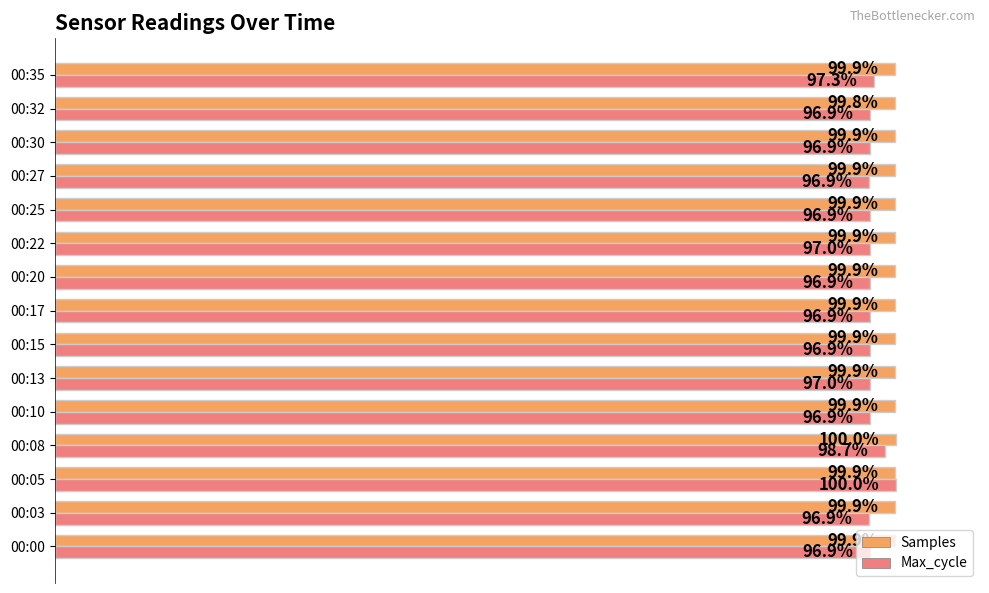

At which category is the sum across all series the highest?

00:05